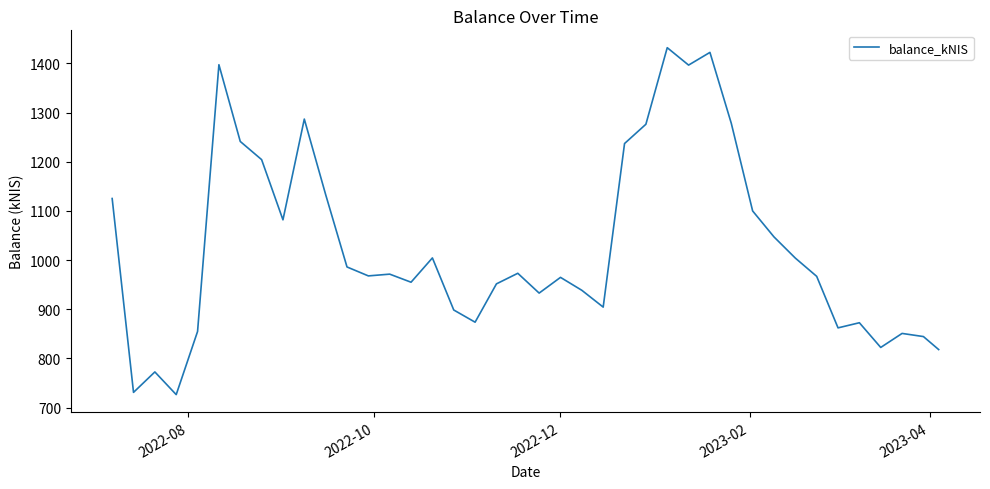

What is the minimum value shown in the chart?

726.5